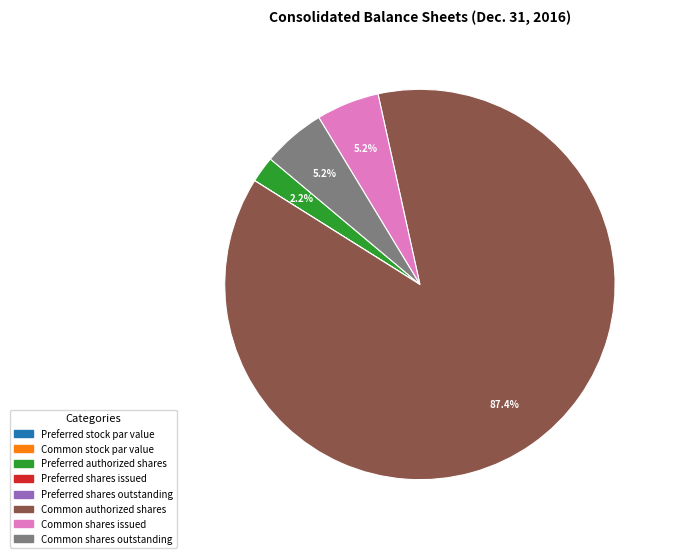

Which category has the biggest portion of the pie?

Common authorized shares